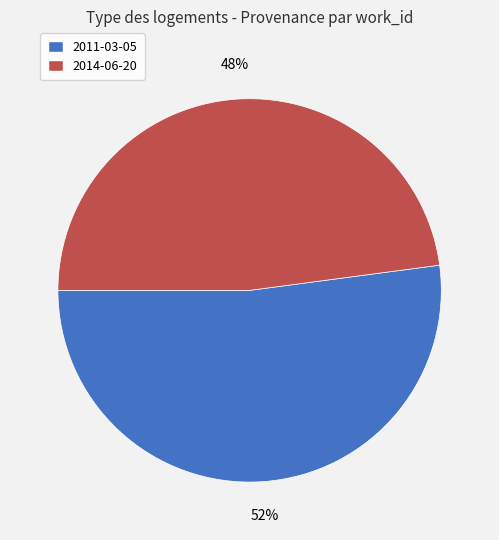

Which slice represents more than half of the pie?

2011-03-05